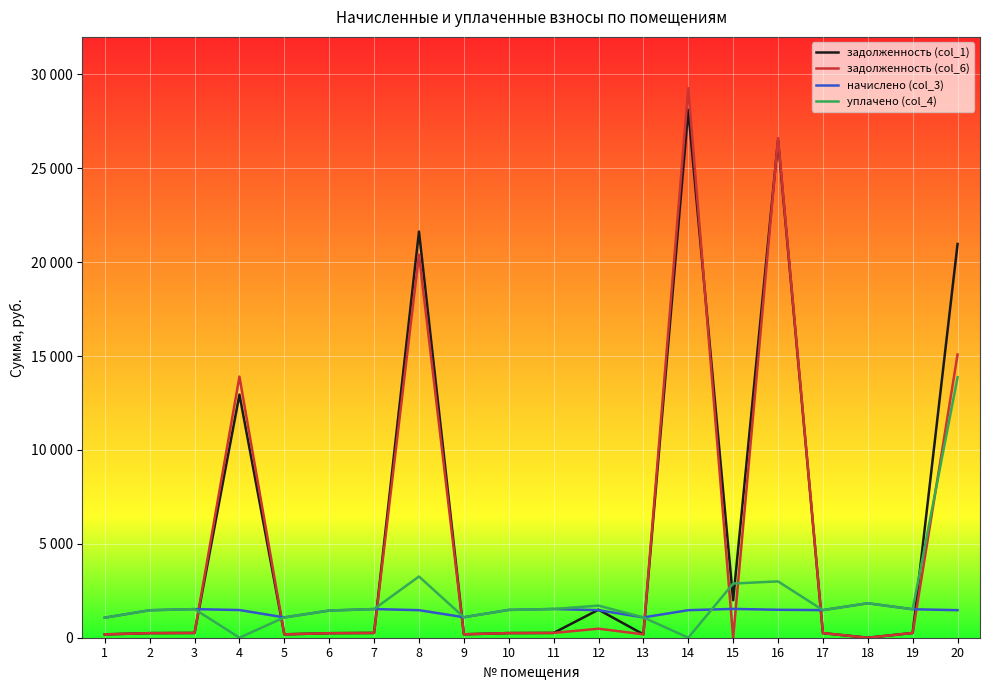

Reading left to right, extract all data points from this chart.

задолженность (col_1): 177.8	243.9	253.9	12947.1	180.2	241.0	254.5	21629.8	181.9	246.9	255.1	1492.8	180.2	28114.4	1999.0	26491.9	245.1	0.0	252.7	20970.4
задолженность (col_6): 177.8	243.9	253.9	13906.0	180.2	241.0	254.5	20397.5	181.9	246.9	255.1	480.7	180.2	29272.9	0.0	26613.0	245.1	0.0	252.7	15083.2
начислено (col_3): 1067.0	1463.7	1523.3	1474.2	1081.1	1446.1	1526.9	1467.2	1091.6	1481.2	1530.4	1467.2	1081.1	1467.2	1533.9	1488.2	1470.7	1835.8	1516.3	1467.2
уплачено (col_4): 1067.0	1463.7	1523.3	0.0	1081.1	1446.1	1526.9	3259.6	1091.6	1481.2	1530.4	1711.7	1081.1	0.0	2885.5	3000.0	1470.7	1835.8	1516.3	13870.4